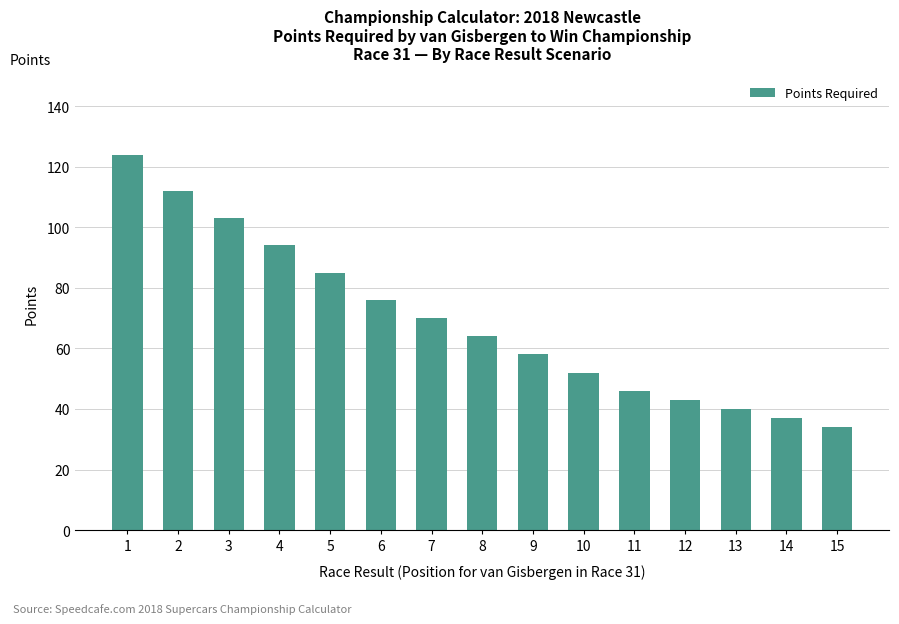

What is the difference between the maximum and second lowest values?

87